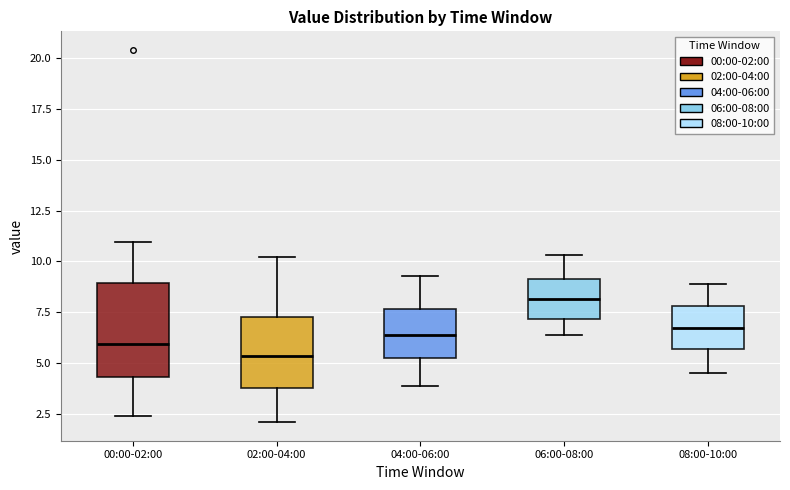

Reading left to right, read every box against the y-axis: the position of its median line, the range the box covers, and the ends of its whiskers. The values are not printed on the chart, so give them approximately, as read against the axis.

00:00-02:00: median 6.0, box 4.5 to 9.0, whiskers 2.5 to 11.0
02:00-04:00: median 5.5, box 4.0 to 7.5, whiskers 2.0 to 10.0
04:00-06:00: median 6.5, box 5.5 to 7.5, whiskers 4.0 to 9.5
06:00-08:00: median 8.0, box 7.0 to 9.0, whiskers 6.5 to 10.5
08:00-10:00: median 7.0, box 5.5 to 8.0, whiskers 4.5 to 9.0